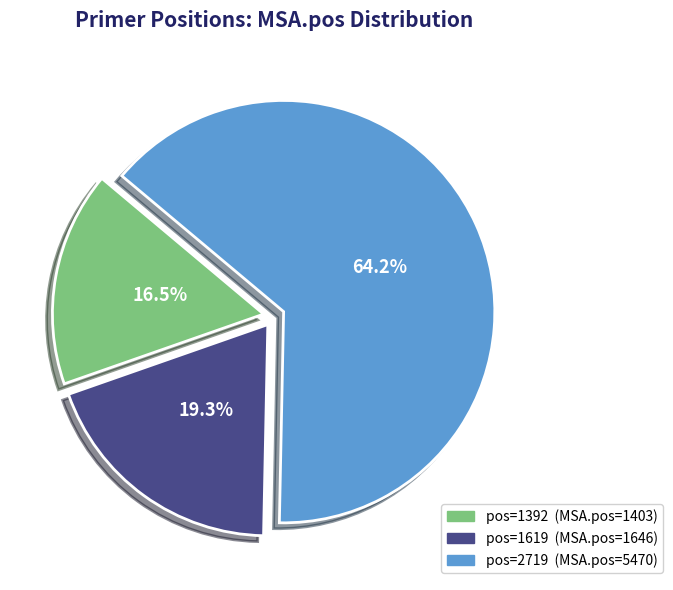

Is there a majority slice in this chart?

Yes